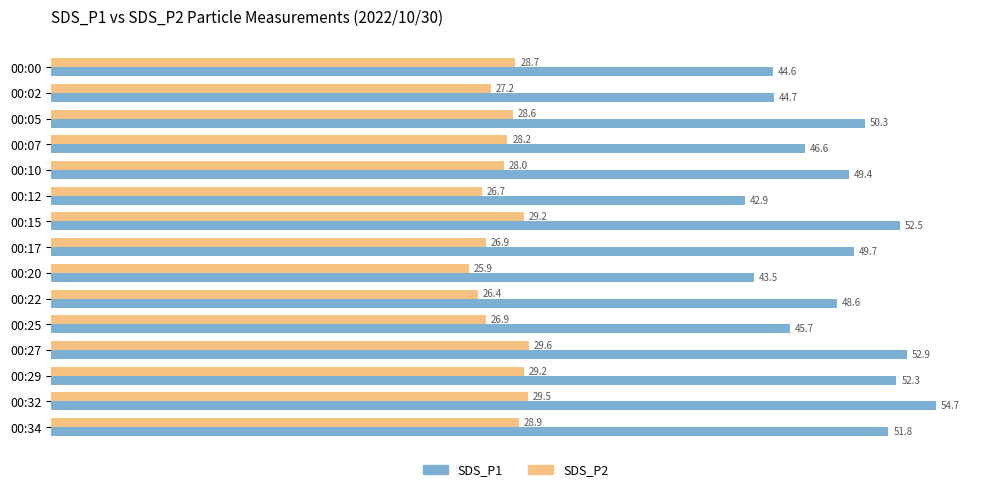

At which label does SDS_P1 reach its peak?

00:32